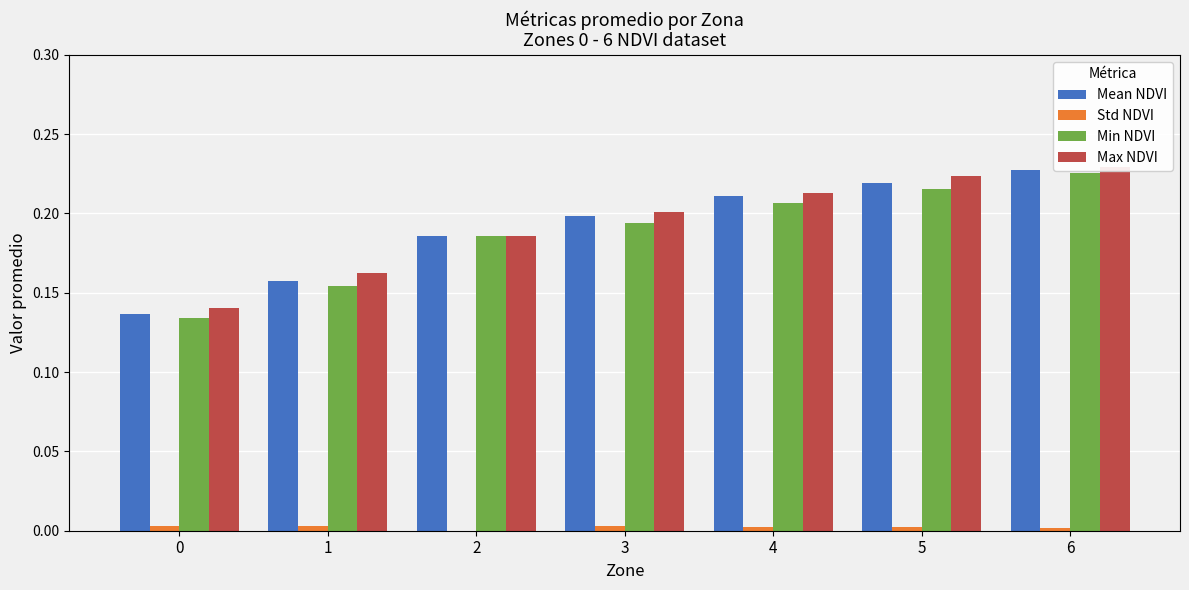

Reading right to left, list all the values displayed in this chart.

Mean NDVI: 6=0.2	5=0.2	4=0.2	3=0.2	2=0.2	1=0.2	0=0.1
Std NDVI: 6=0.0	5=0.0	4=0.0	3=0.0	2=0.0	1=0.0	0=0.0
Min NDVI: 6=0.2	5=0.2	4=0.2	3=0.2	2=0.2	1=0.2	0=0.1
Max NDVI: 6=0.2	5=0.2	4=0.2	3=0.2	2=0.2	1=0.2	0=0.1